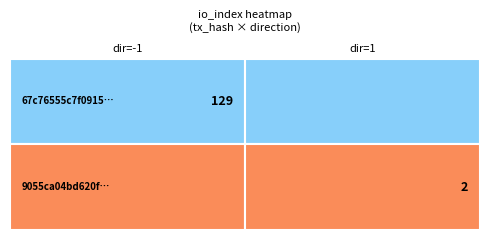

At direction, list the series in order from largest to smallest.

9055ca04bd620fe3b2cfbec309f09eacd5fa36d, 67c76555c7f0915ad567044a6c6f9a2540eeed1